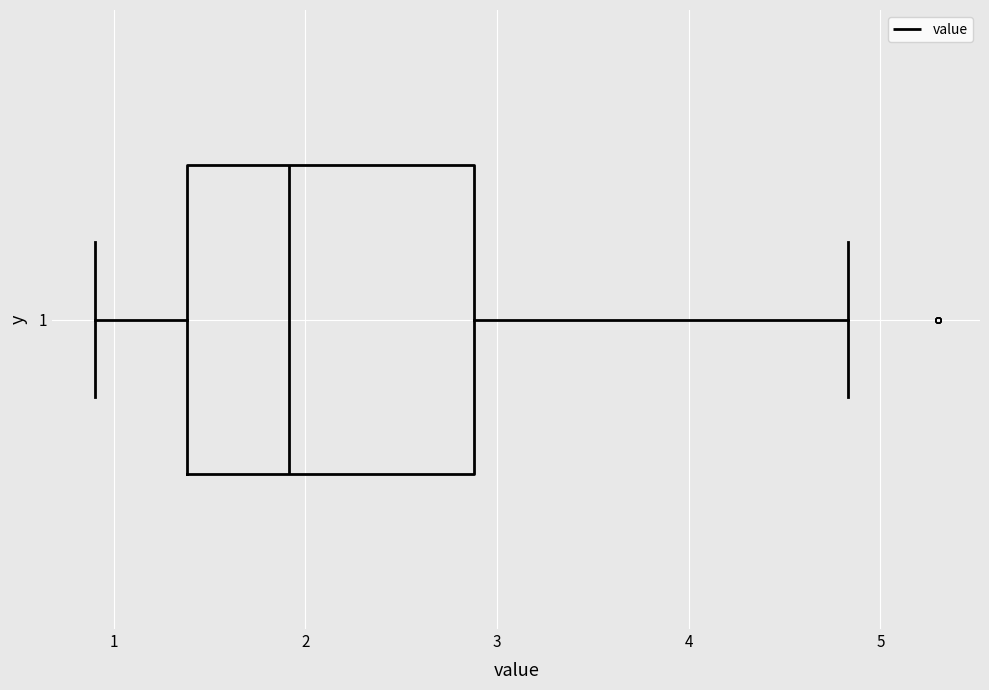

Transcribe this box plot: give where the median line is, the range the box spans, and where the two whiskers end, as read against the x-axis. The values are not printed on the chart, so give them approximately, as read against the axis.

median 1.9, box 1.4 to 2.9, whiskers 0.9 to 4.8